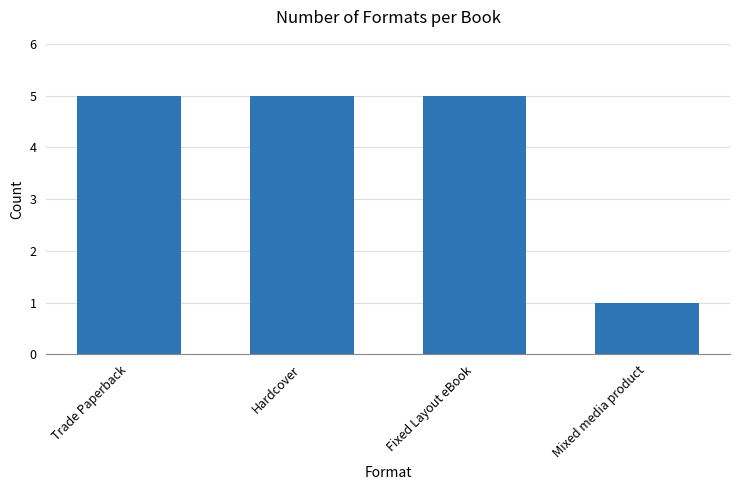

What is the minimum value shown in the chart?

1